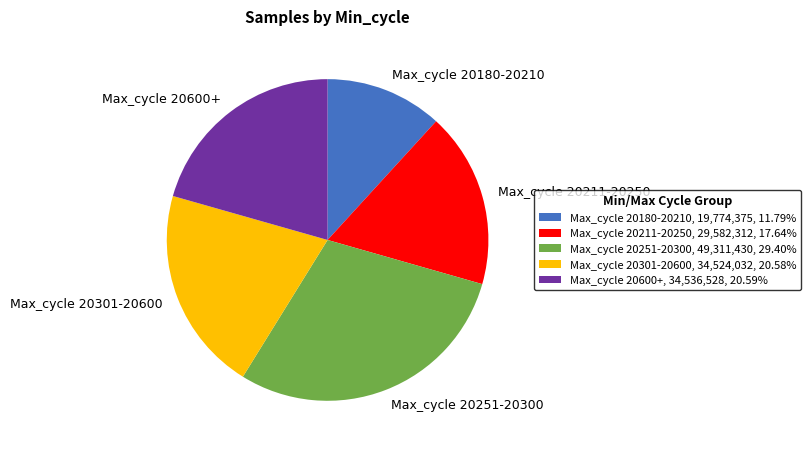

Does Max_cycle 20180-20210, 19,774,375, 11.79% represent more than half of the total?

No